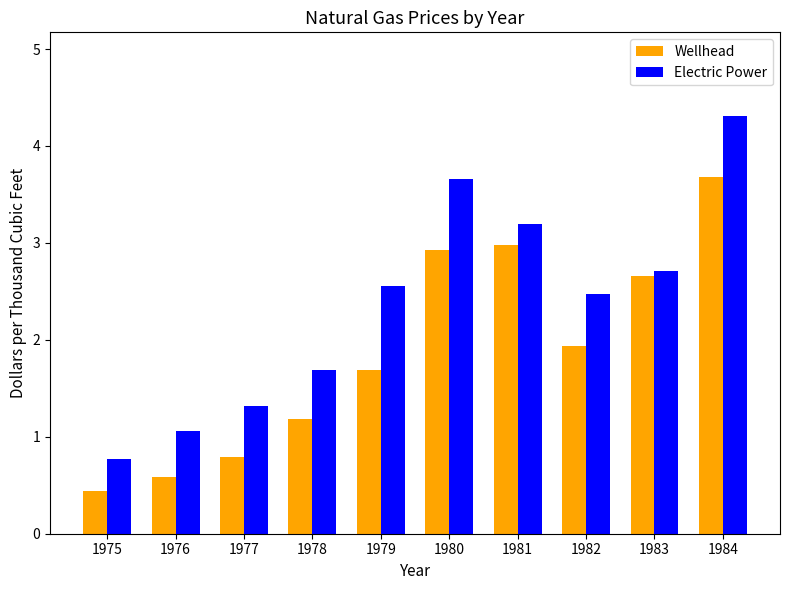

Which category has the highest value in the Electric Power series?

1984